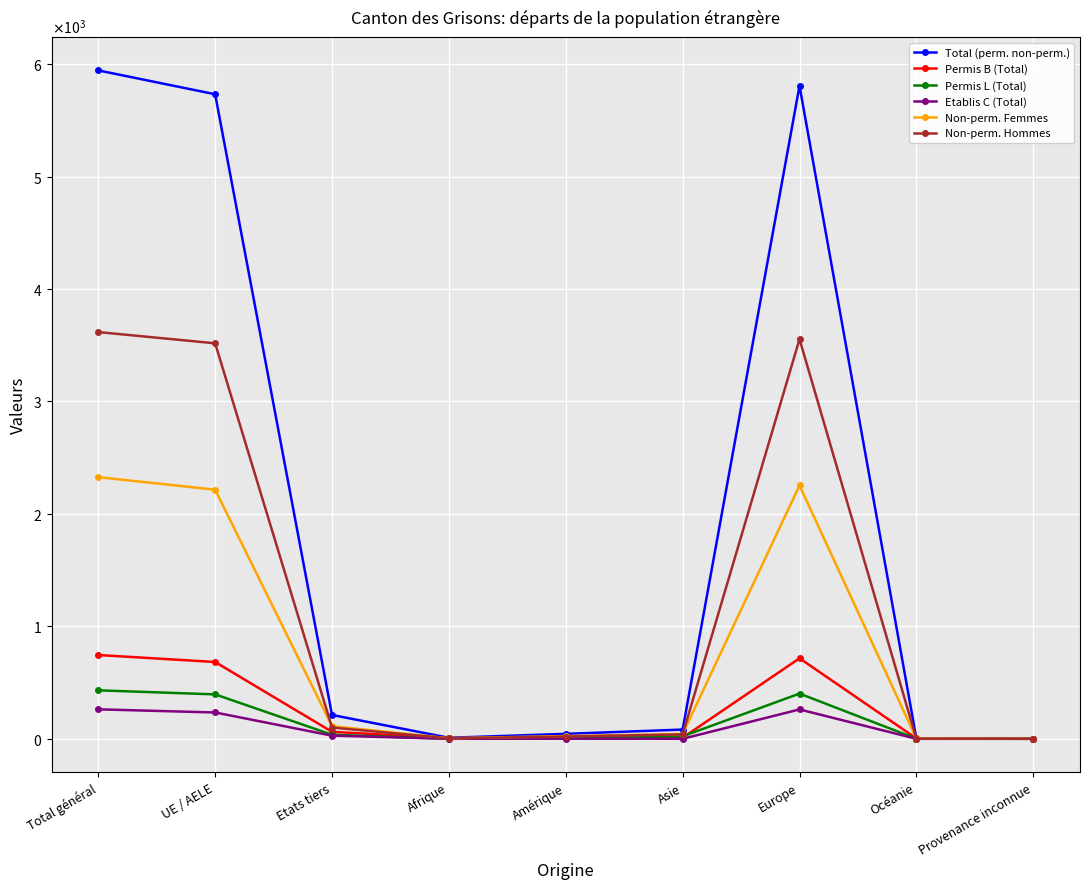

Where is the first local maximum for Permis L (Total)?

Europe